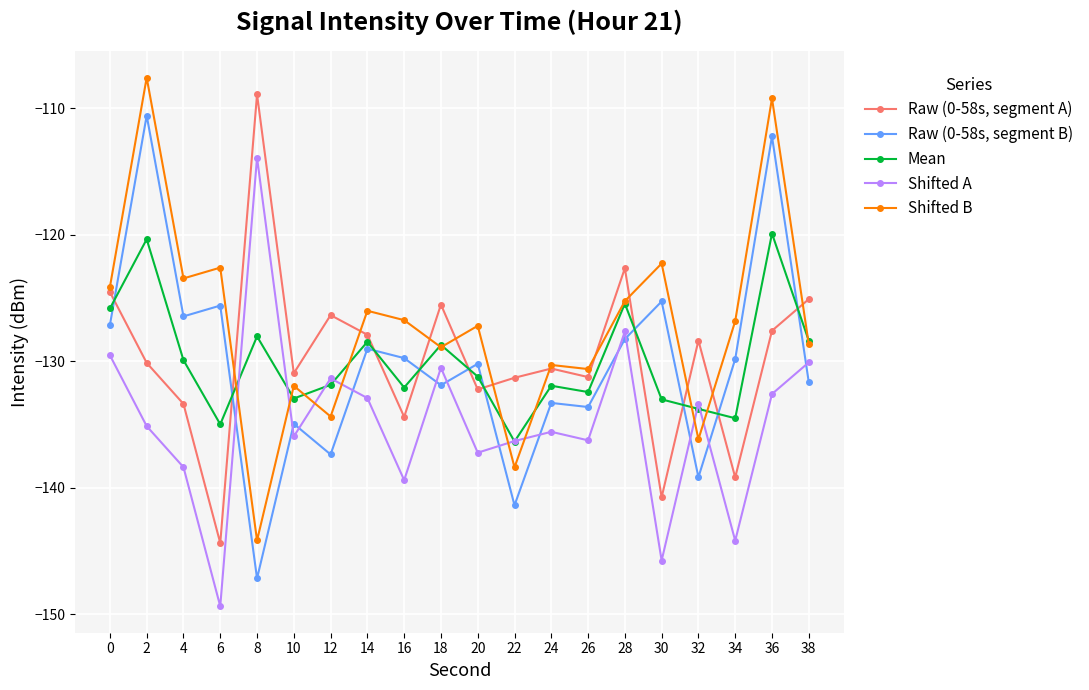

What is the greatest value displayed?

-107.6